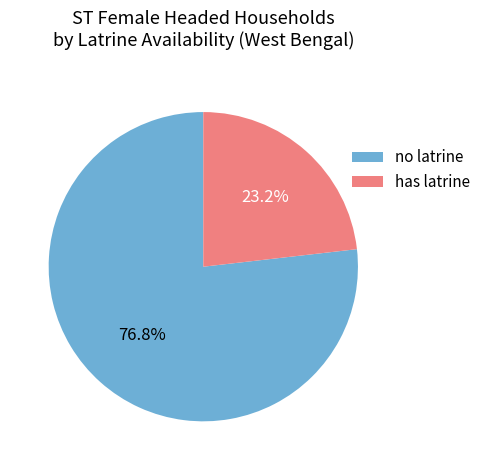

How much of the chart is everything except no latrine?

23.2%